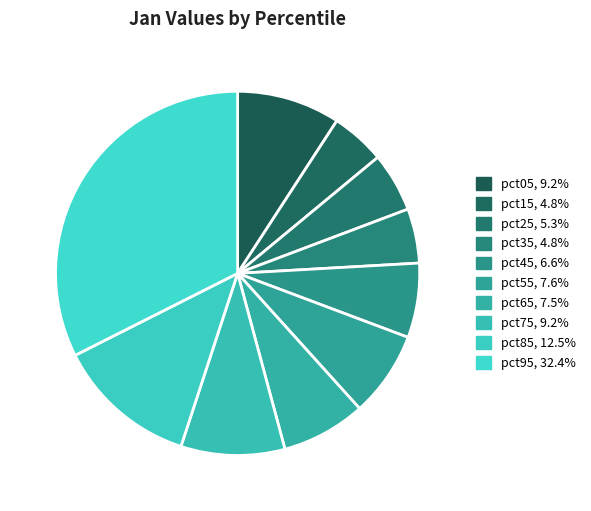

To the nearest percent, what percentage of the pie is pct95?

32%